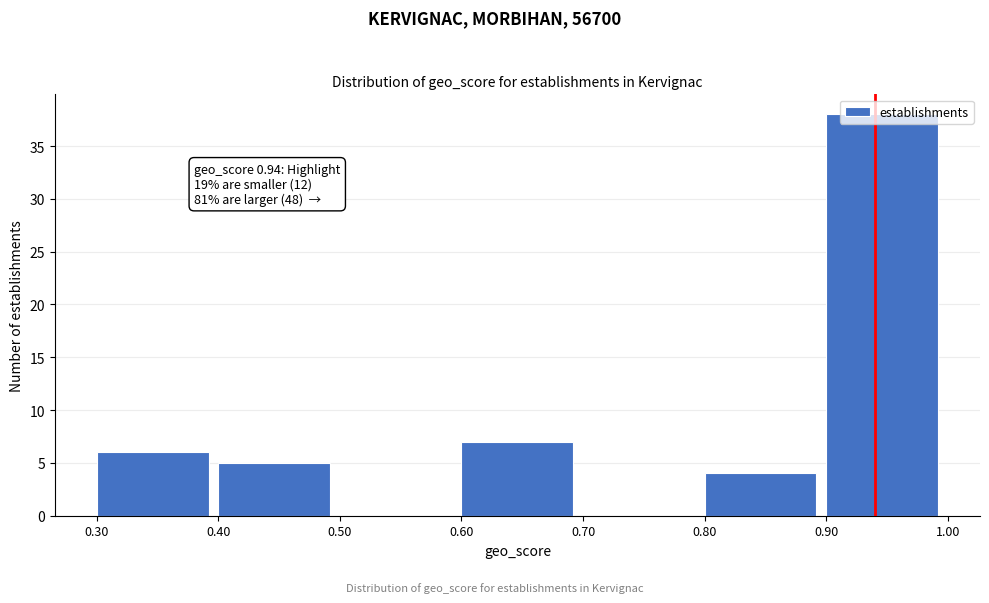

Which range on the x-axis has the tallest bar?

0.90 to 1.00